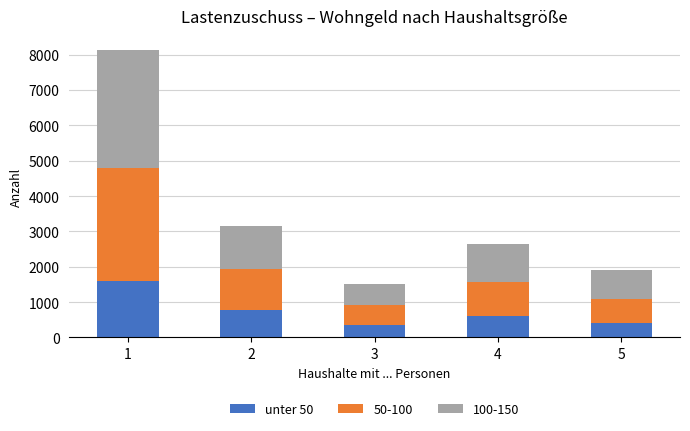

What is the maximum value for unter 50?

1589